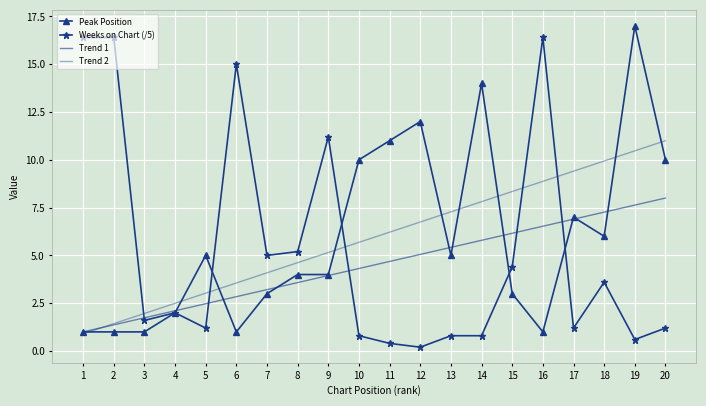

Between which two adjacent categories do Trend 1 and Weeks on Chart (/5) first intersect?

2 and 3